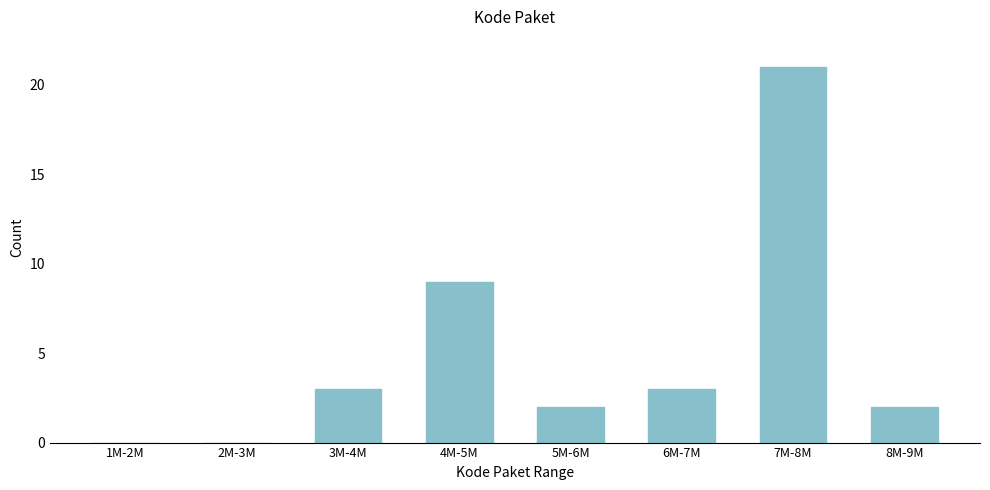

Reading right to left, transcribe all the data shown in this chart.

8M-9M=2	7M-8M=21	6M-7M=3	5M-6M=2	4M-5M=9	3M-4M=3	2M-3M=0	1M-2M=0